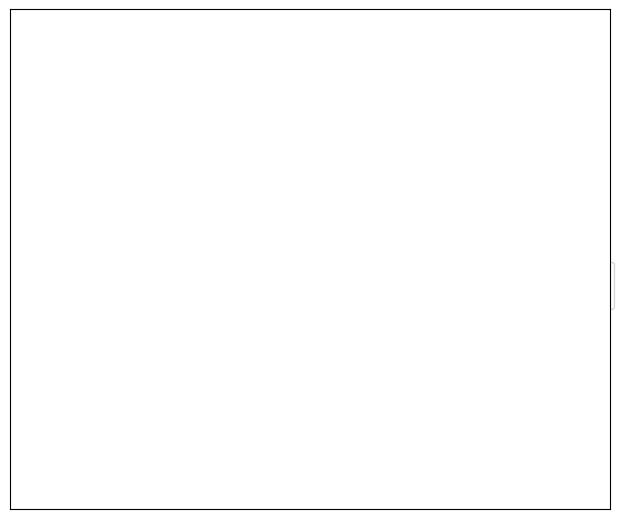

How many segments does this pie chart have?

2